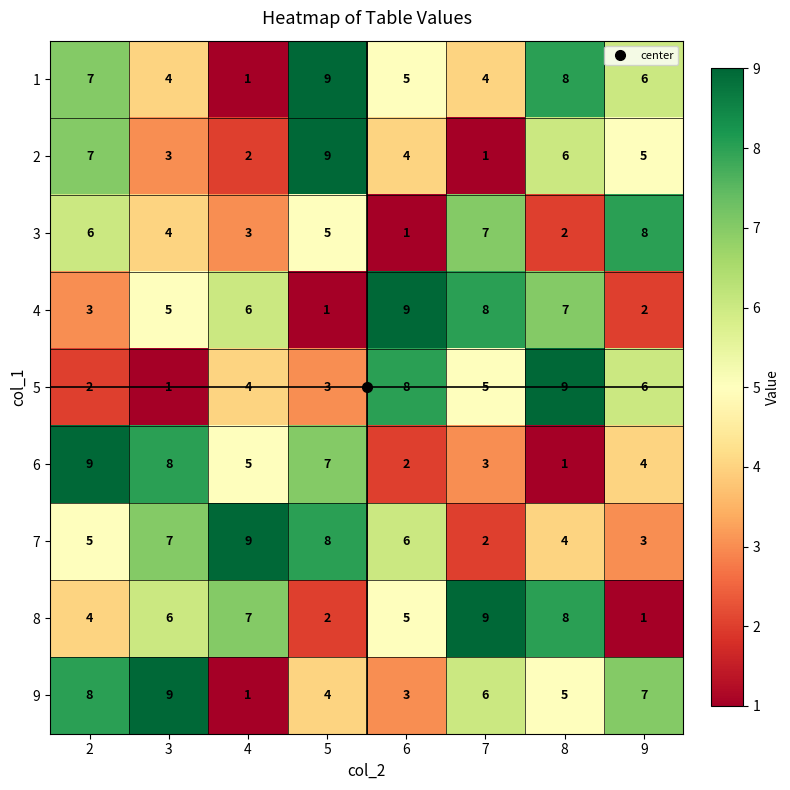

What is the sum of the 3 values at 2 and 6?

7